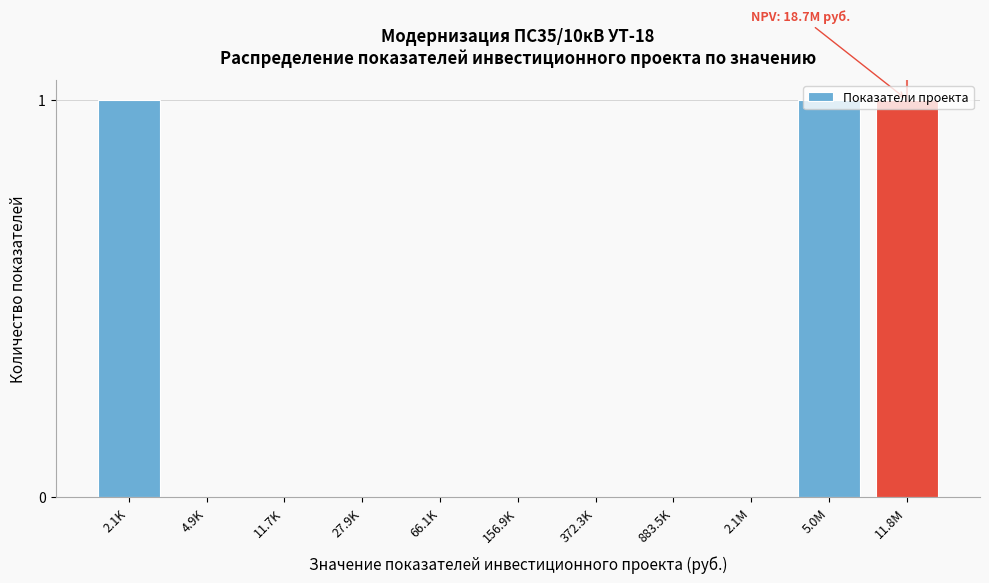

The chart shows a value of -1 at 2.1М. True or false?

False